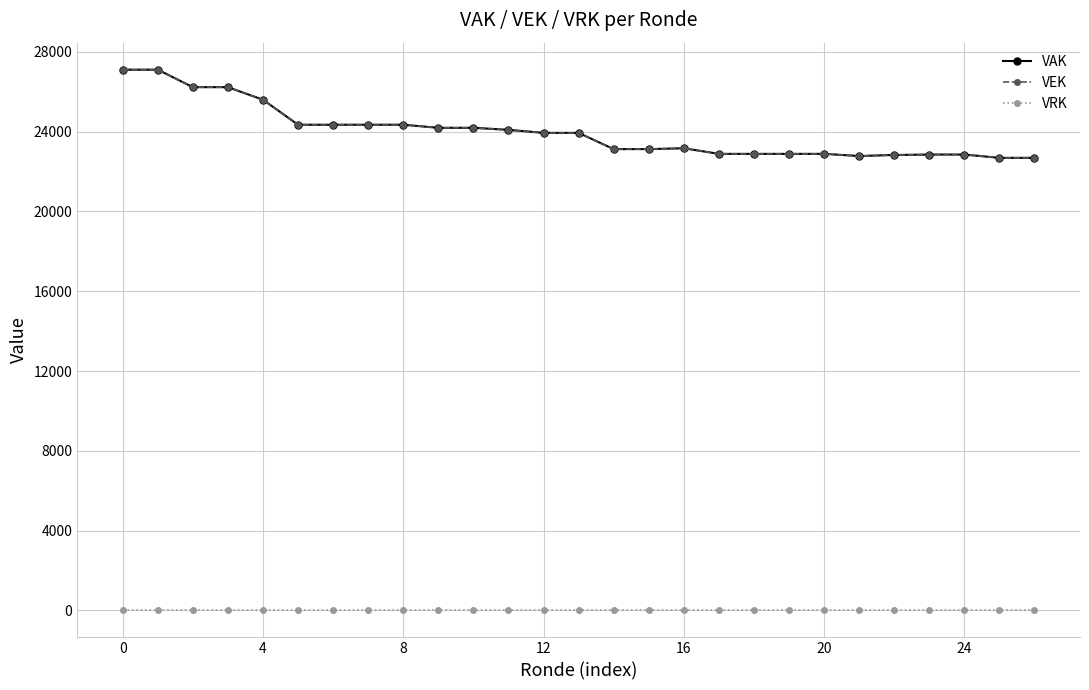

True or false: VAK and VRK cross at least once.

False